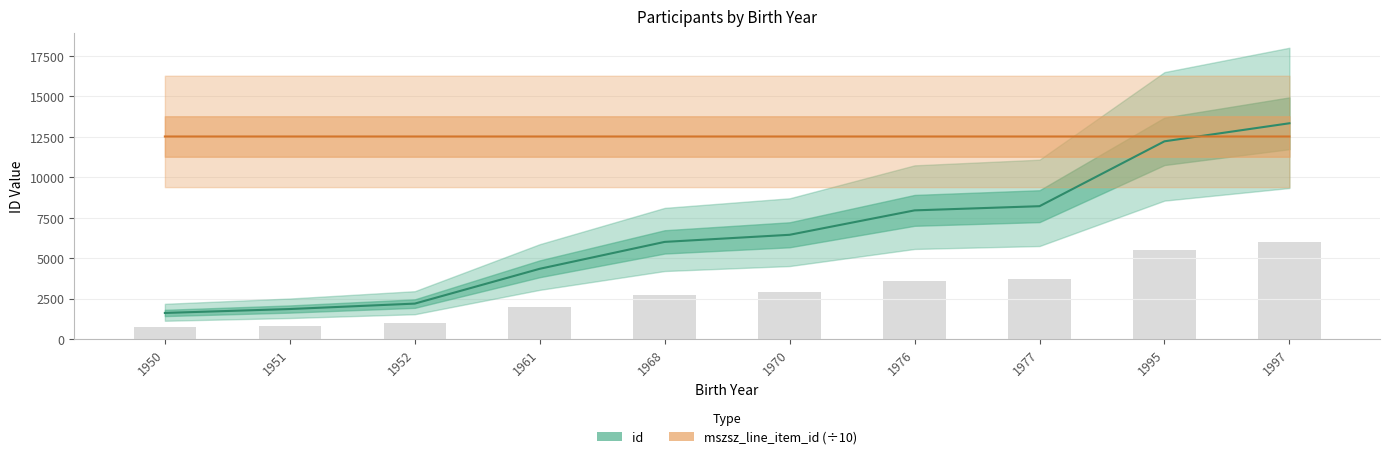

What is the spread (max minus min) of values at 1951?

10662.7